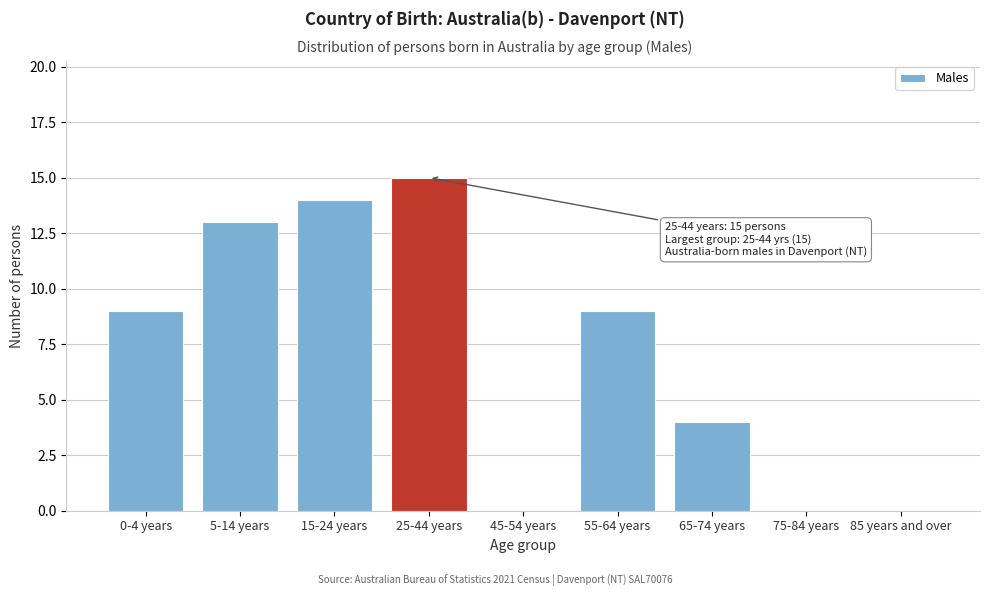

Reading left to right, what are all the values shown in this chart?

0-4 years=9	5-14 years=13	15-24 years=14	25-44 years=15	45-54 years=0	55-64 years=9	65-74 years=4	75-84 years=0	85 years and over=0